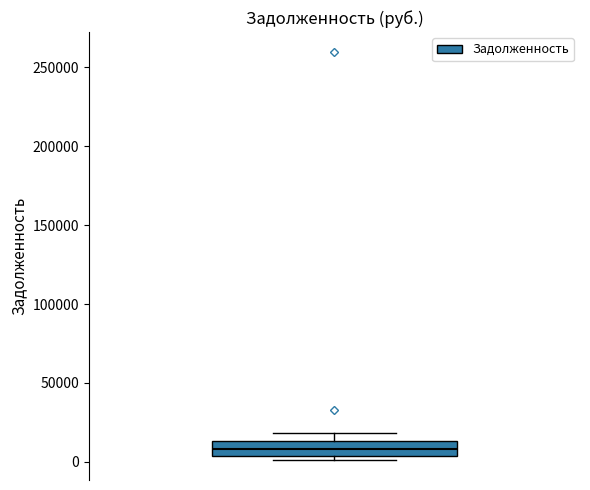

Where is the lower edge of the box on the y-axis? The values are not printed on the chart, so give them approximately, as read against the axis.

5000